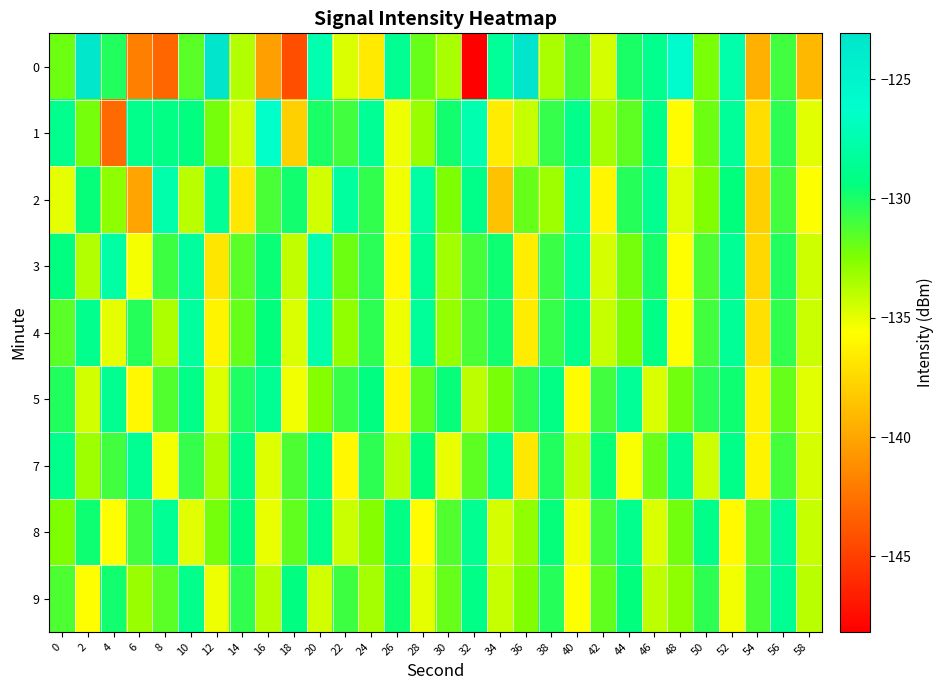

Reading left to right, list all the values displayed in this chart.

0: 0=-132.1	2=-123.4	4=-130.1	6=-141.8	8=-143.1	10=-131.5	12=-123.1	14=-133.7	16=-140.3	18=-144.3	20=-127.4	22=-134.6	24=-136.7	26=-128.6	28=-131.9	30=-133.5	32=-148.2	34=-128.3	36=-123.3	38=-133.5	40=-131.0	42=-134.6	44=-130.0	46=-128.8	48=-125.9	50=-132.3	52=-127.6	54=-139.5	56=-130.9	58=-139.0
1: 0=-128.8	2=-132.3	4=-142.9	6=-128.9	8=-129.2	10=-129.3	12=-132.2	14=-134.5	16=-126.3	18=-137.9	20=-130.0	22=-131.0	24=-128.5	26=-135.2	28=-133.1	30=-129.8	32=-127.4	34=-136.5	36=-134.2	38=-130.7	40=-128.9	42=-133.4	44=-131.6	46=-129.1	48=-135.8	50=-132.0	52=-128.3	54=-137.2	56=-130.5	58=-134.9
2: 0=-135.0	2=-129.5	4=-132.8	6=-140.1	8=-127.6	10=-133.9	12=-128.4	14=-136.7	16=-131.2	18=-129.8	20=-134.5	22=-128.1	24=-130.6	26=-135.3	28=-127.9	30=-132.4	32=-129.0	34=-138.6	36=-131.8	38=-133.2	40=-127.5	42=-136.1	44=-130.3	46=-128.7	48=-134.8	50=-132.5	52=-129.4	54=-137.9	56=-131.0	58=-135.6
3: 0=-129.3	2=-133.7	4=-127.8	6=-135.4	8=-130.9	10=-128.2	12=-136.8	14=-131.5	16=-129.6	18=-134.1	20=-127.3	22=-132.0	24=-130.4	26=-135.9	28=-128.6	30=-133.3	32=-131.1	34=-129.7	36=-136.4	38=-130.8	40=-128.0	42=-134.6	44=-132.2	46=-129.9	48=-135.7	50=-131.3	52=-128.5	54=-137.5	56=-130.2	58=-134.4
4: 0=-131.5	2=-128.8	4=-135.0	6=-130.3	8=-133.6	10=-128.1	12=-136.2	14=-131.8	16=-129.4	18=-134.7	20=-127.6	22=-132.9	24=-130.5	26=-135.2	28=-128.3	30=-133.0	32=-131.2	34=-129.8	36=-136.5	38=-130.7	40=-128.9	42=-134.2	44=-132.4	46=-129.1	48=-135.6	50=-131.0	52=-128.4	54=-137.1	56=-130.6	58=-134.3
5: 0=-130.2	2=-134.5	4=-128.7	6=-136.0	8=-131.4	10=-129.0	12=-134.8	14=-130.1	16=-128.6	18=-135.3	20=-132.6	22=-130.8	24=-129.3	26=-136.1	28=-131.7	30=-129.5	32=-134.0	34=-132.3	36=-130.6	38=-129.2	40=-135.8	42=-131.0	44=-128.4	46=-134.7	48=-132.1	50=-130.4	52=-129.7	54=-136.3	56=-131.8	58=-134.9
7: 0=-128.9	2=-133.2	4=-131.0	6=-128.6	8=-135.4	10=-130.7	12=-133.5	14=-129.1	16=-134.8	18=-131.3	20=-128.8	22=-136.0	24=-130.5	26=-133.9	28=-129.4	30=-135.1	32=-131.6	34=-128.3	36=-136.7	38=-130.2	40=-134.1	42=-129.6	44=-135.5	46=-131.9	48=-128.7	50=-134.4	52=-129.0	54=-136.2	56=-131.1	58=-134.6
8: 0=-132.4	2=-129.7	4=-135.6	6=-131.0	8=-128.5	10=-134.9	12=-132.2	14=-129.4	16=-135.1	18=-131.7	20=-128.9	22=-134.3	24=-132.6	26=-129.2	28=-135.8	30=-131.4	32=-128.7	34=-134.6	36=-132.9	38=-129.5	40=-135.3	42=-131.1	44=-128.8	46=-134.7	48=-132.1	50=-129.0	52=-135.9	54=-131.5	56=-128.4	58=-134.2
9: 0=-131.3	2=-135.7	4=-129.8	6=-133.1	8=-131.5	10=-128.9	12=-135.2	14=-130.6	16=-133.8	18=-129.3	20=-134.5	22=-130.9	24=-133.4	26=-129.7	28=-135.0	30=-131.8	32=-129.1	34=-134.2	36=-132.5	38=-130.3	40=-135.6	42=-131.7	44=-129.4	46=-134.0	48=-132.8	50=-130.5	52=-135.3	54=-131.2	56=-128.6	58=-133.9